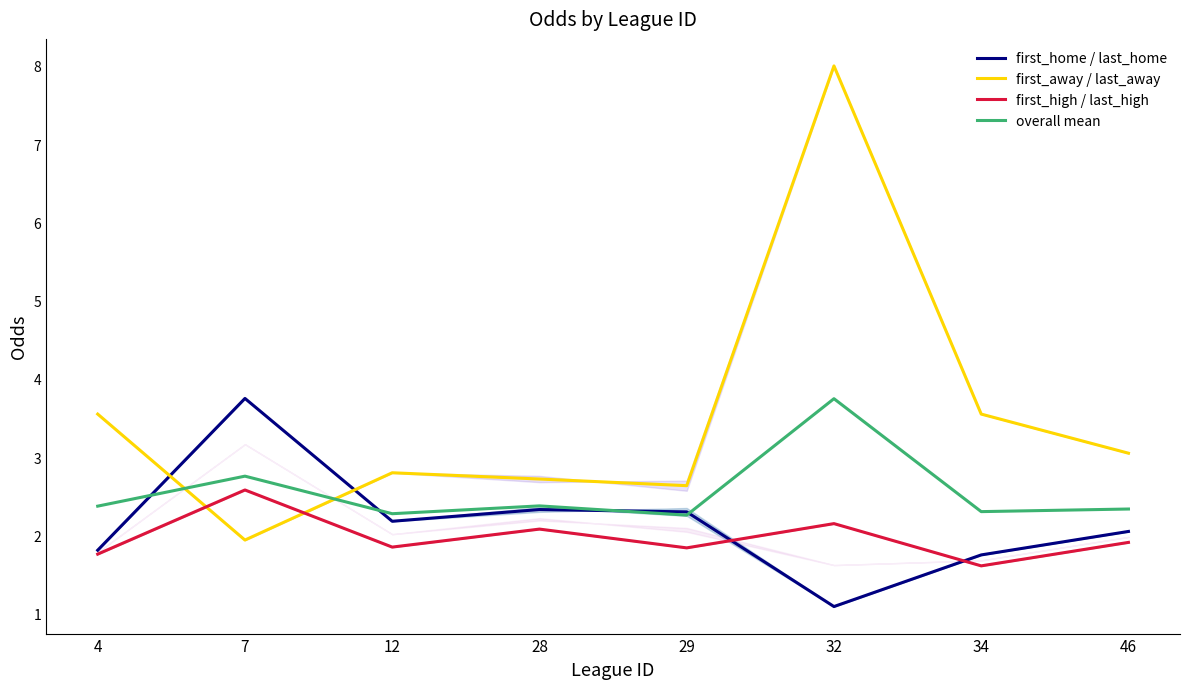

What is the difference between the highest and lowest values at 32?

6.9